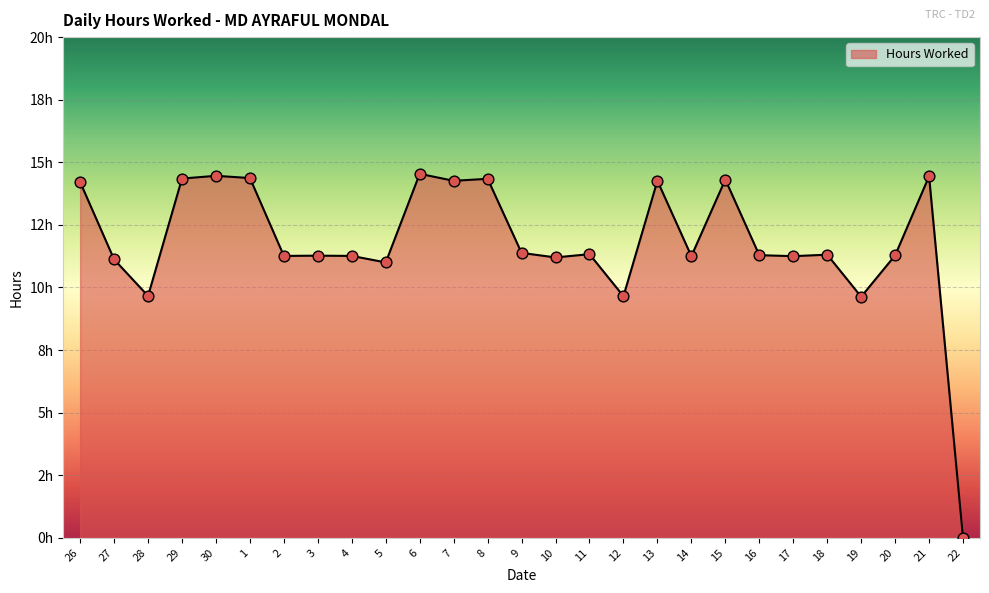

What is the change in value from 2 to 11?

+0.1